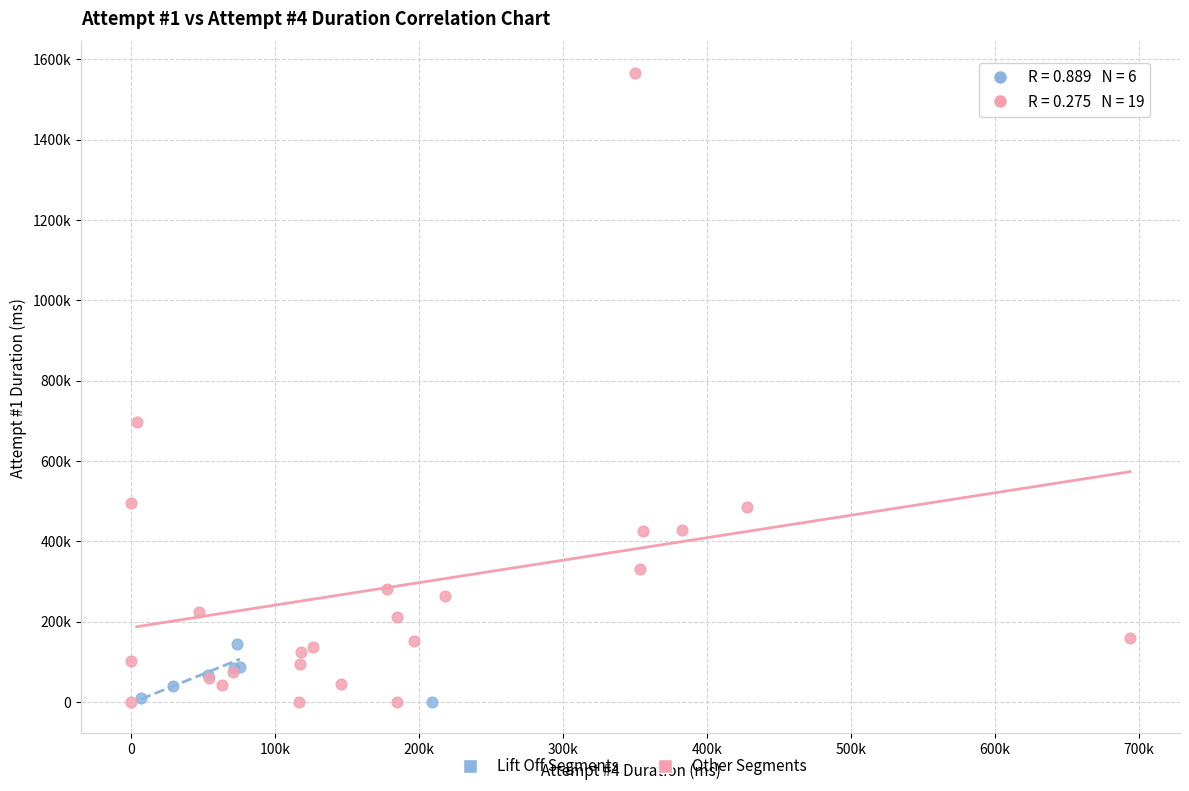

Which series contains the highest Y value?

Other Segments